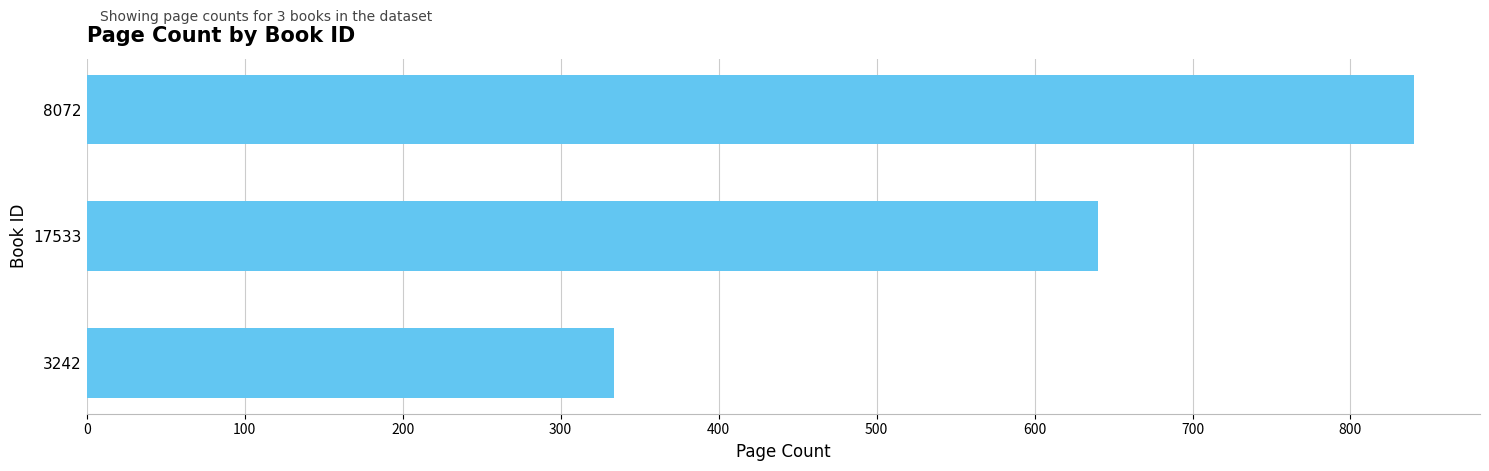

How many series are shown in this chart?

1